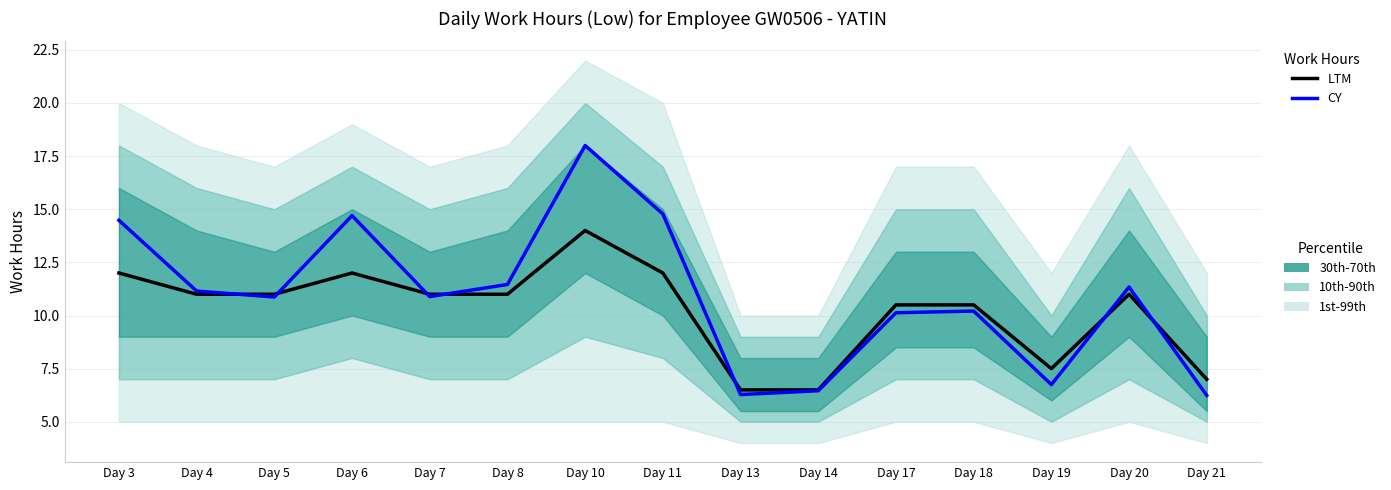

What is the sum of the LTM values at Day 11 and Day 18?

22.5